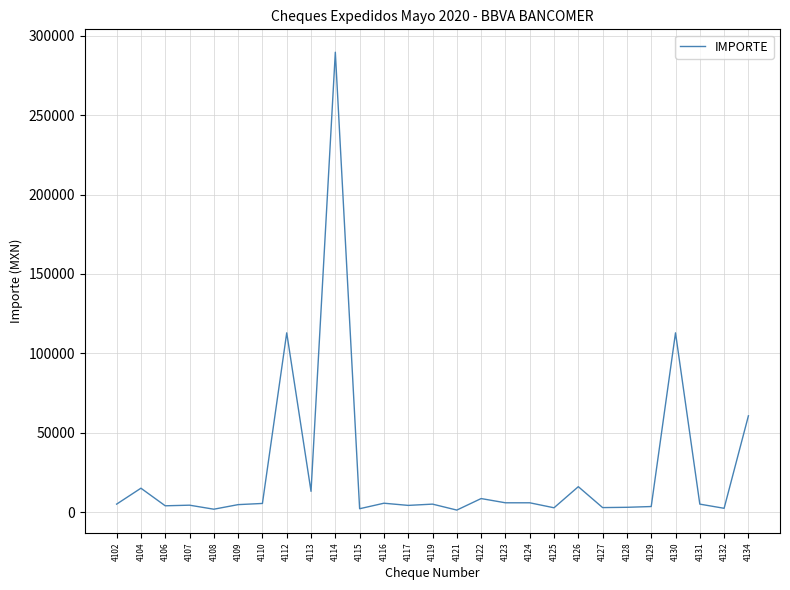

What is the maximum value shown in the chart?

289648.0